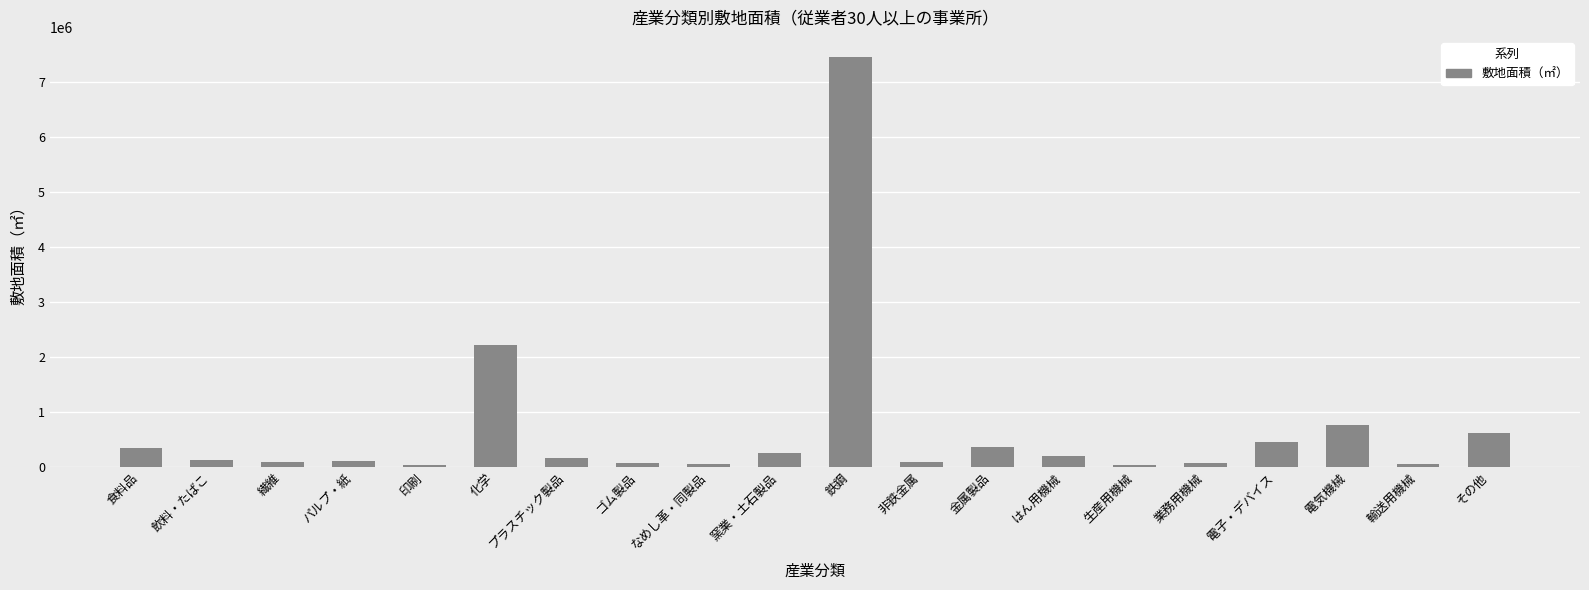

How many data points are less than 166827?

10